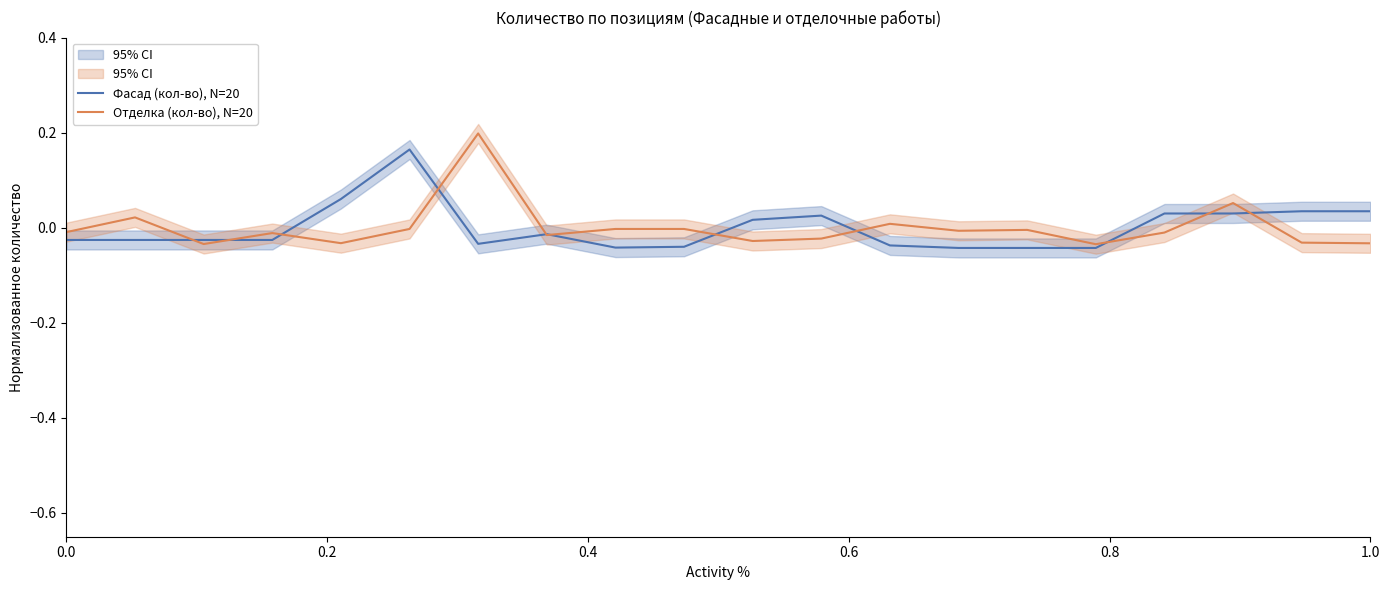

Reading right to left, list all the values displayed in this chart.

Фасад (кол-во), N=20: 0.0	0.0	0.0	0.0	-0.0	-0.0	-0.0	-0.0	0.0	0.0	-0.0	-0.0	-0.0	-0.0	0.2	0.1	-0.0	-0.0	-0.0	-0.0
Отделка (кол-во), N=20: -0.0	-0.0	0.1	-0.0	-0.0	-0.0	-0.0	0.0	-0.0	-0.0	-0.0	-0.0	-0.0	0.2	-0.0	-0.0	-0.0	-0.0	0.0	-0.0